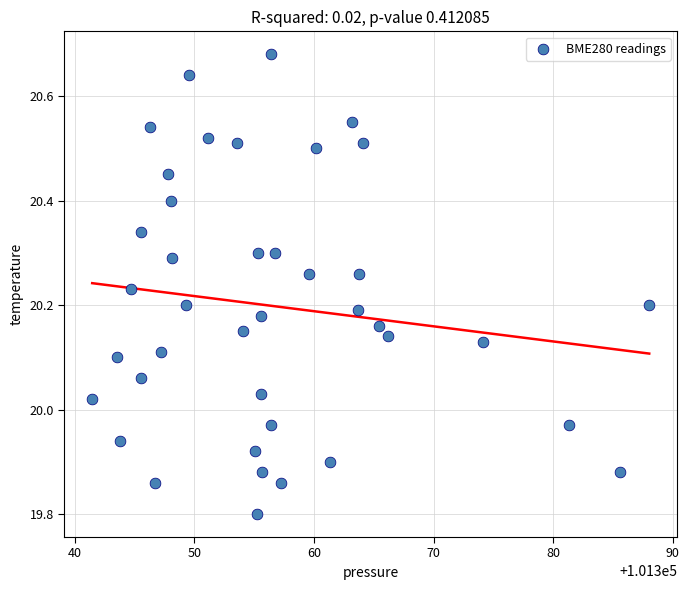

What is the range of Y values (max minus min)?

0.9